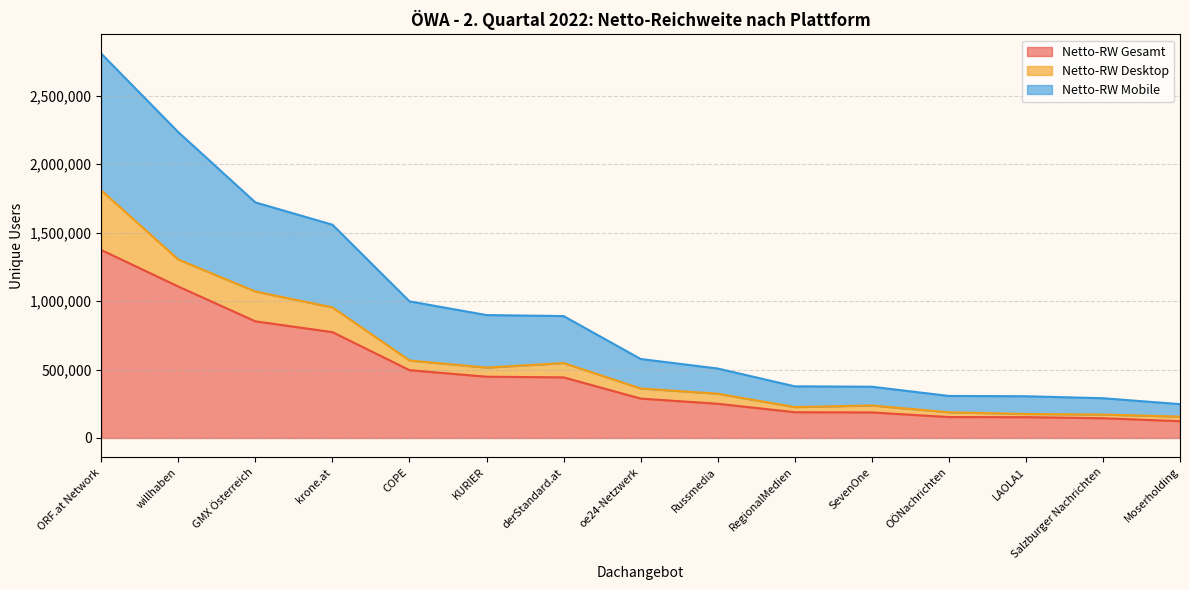

At which label is Netto-RW Gesamt closest to 747715?

krone.at